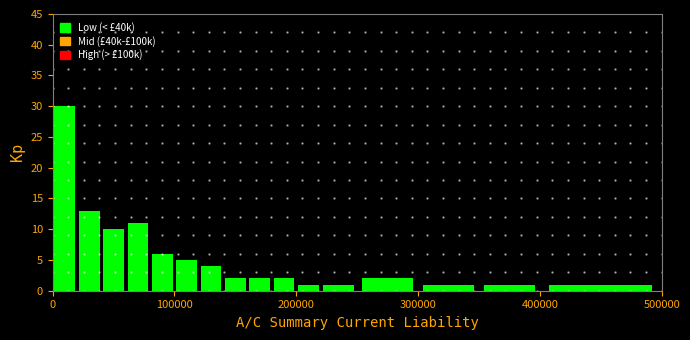

Around what value on the x-axis is the tallest bar? Give the approximate position of its centre, as read against the axis.

10000